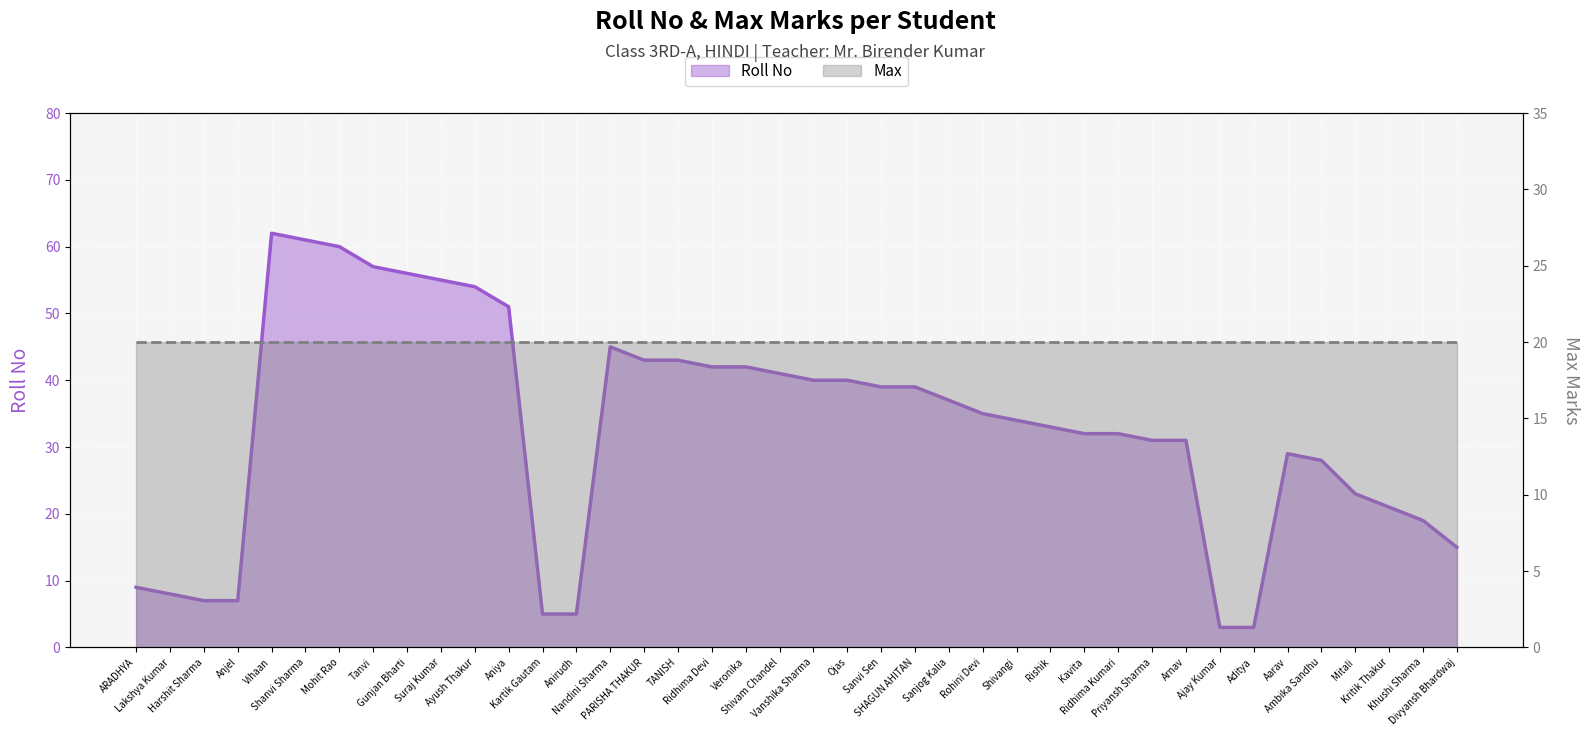

What is the value of the 2nd point from the left?

8